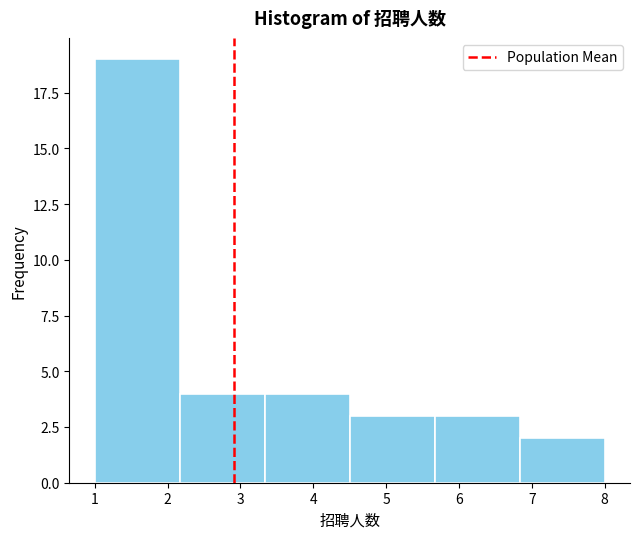

How tall is the bar that spans 3.3 to 4.5 on the x-axis? Neither the bar edges nor the heights are printed on the chart, so give them approximately, as read against the axes.

4